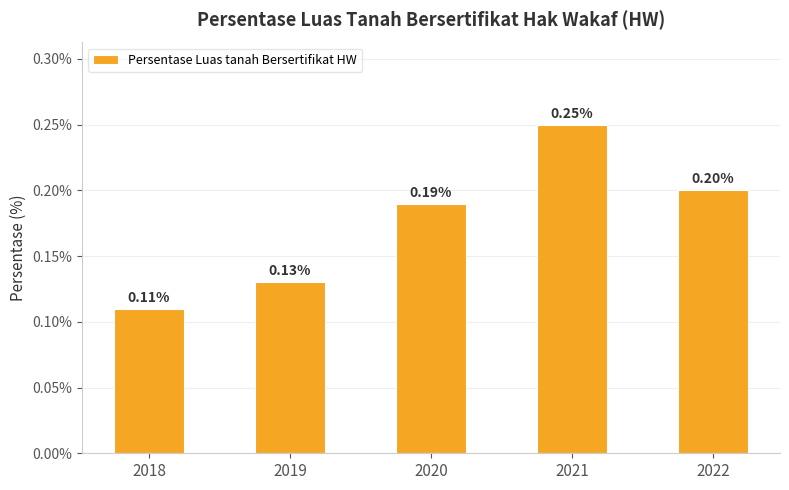

Which category has the lowest value across all series?

2018